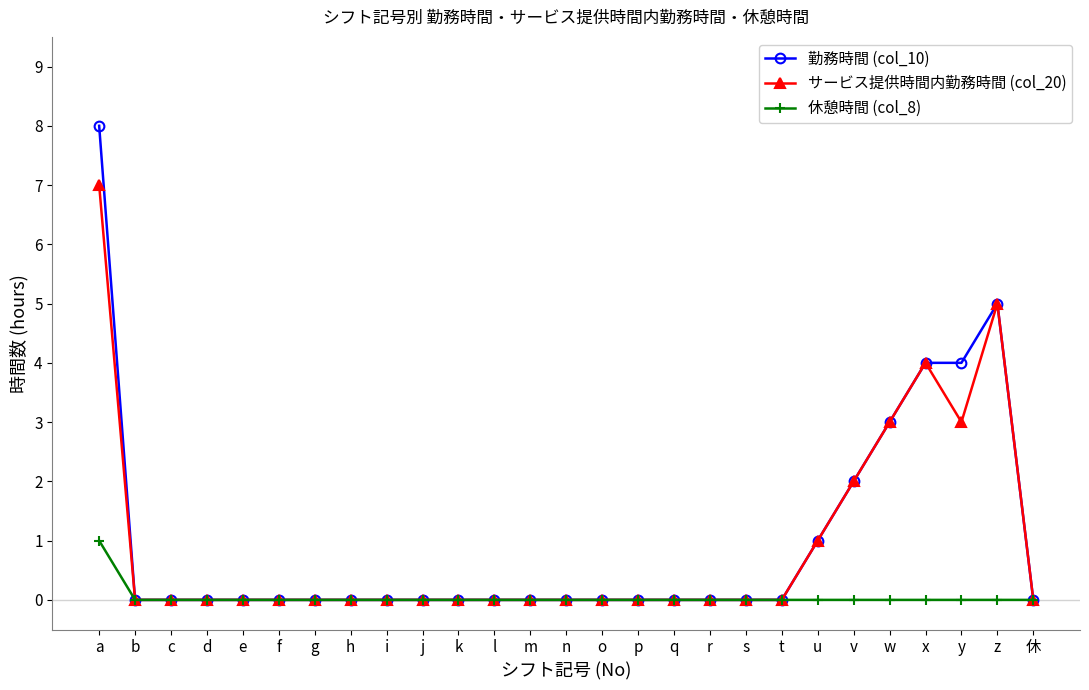

How many lines are shown in the chart?

3